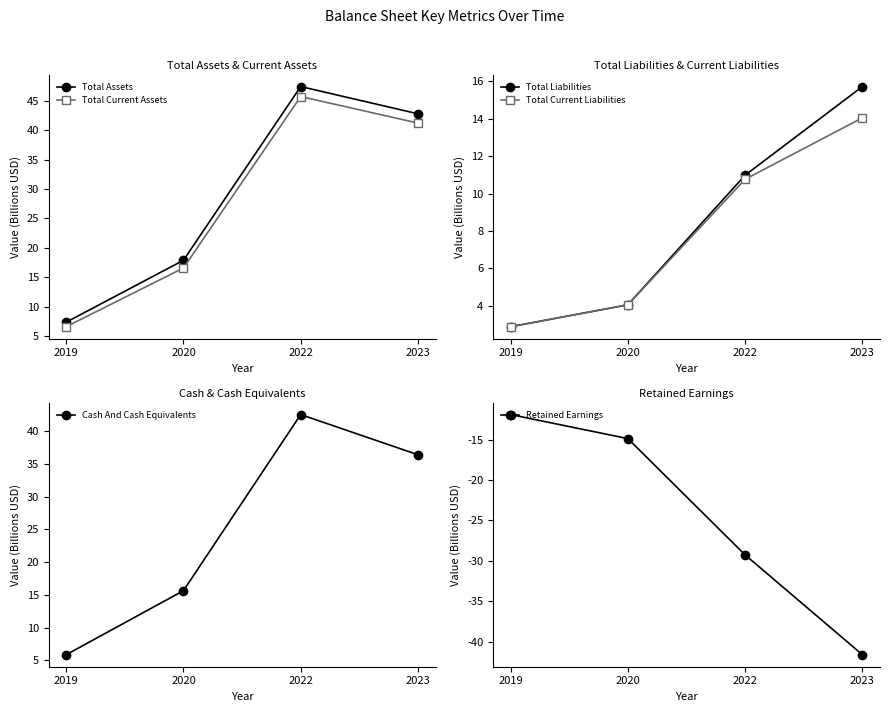

How many values in the Total Assets series exceed 42?

2